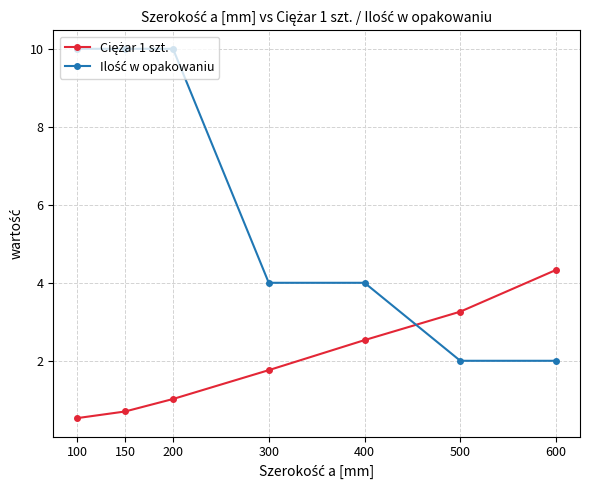

At how many categories does at least one series exceed 7?

3